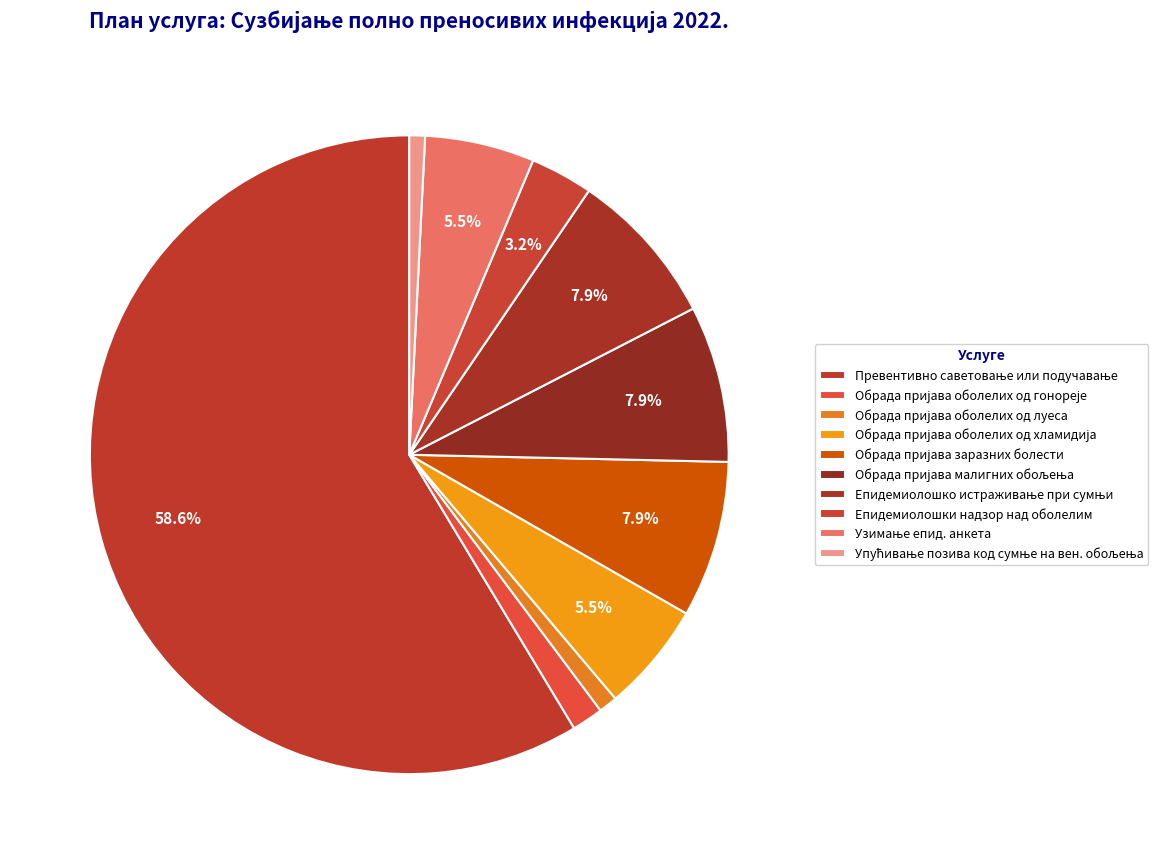

Does any single category account for the majority?

Yes